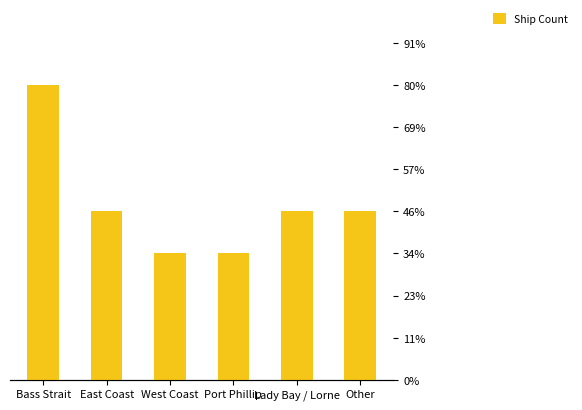

Count the number of values greater than 4.

1